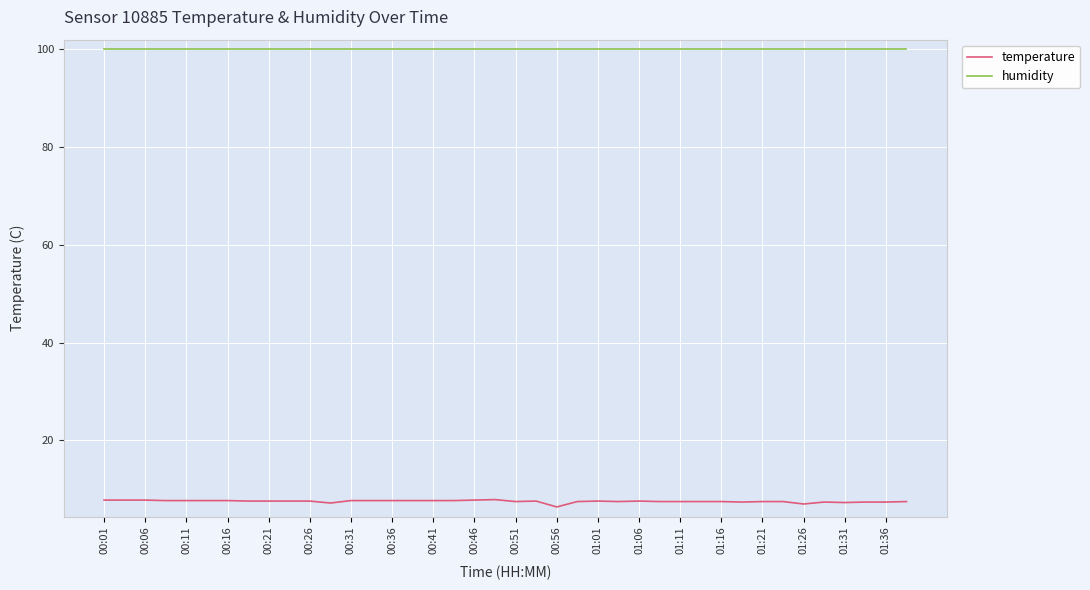

Which series has the largest total across all categories?

humidity